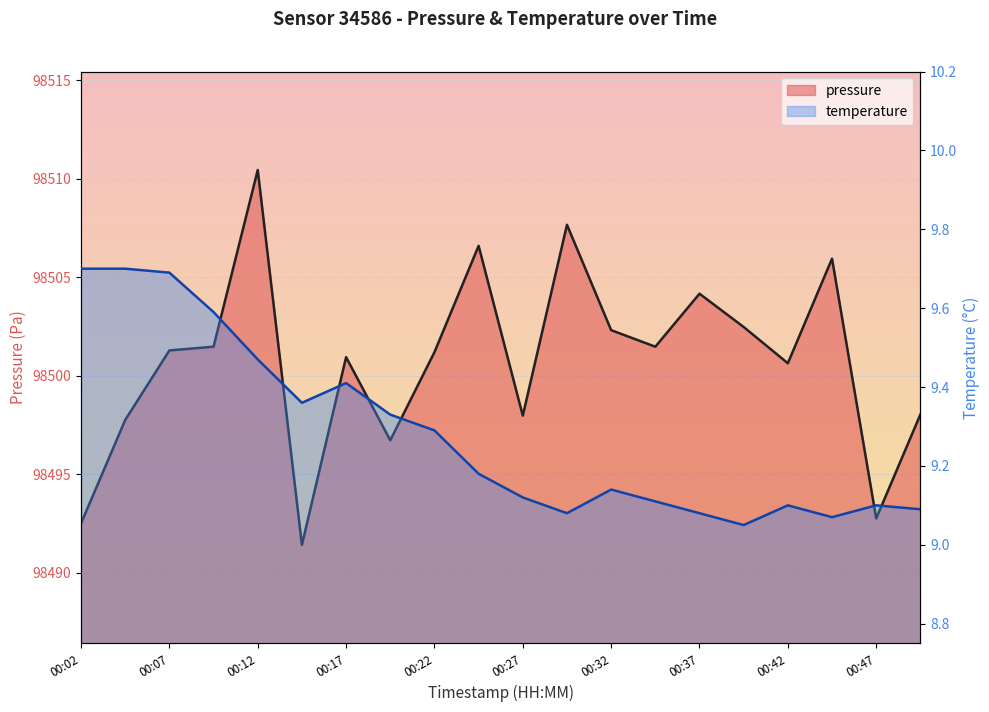

True or false: temperature and pressure intersect in this chart.

False